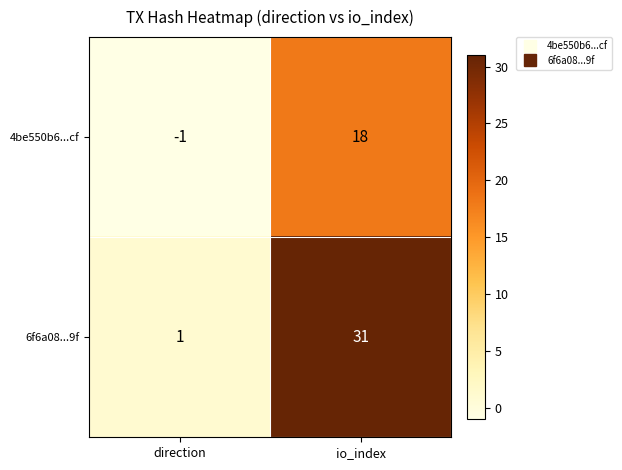

Which category has the highest value across all series?

io_index